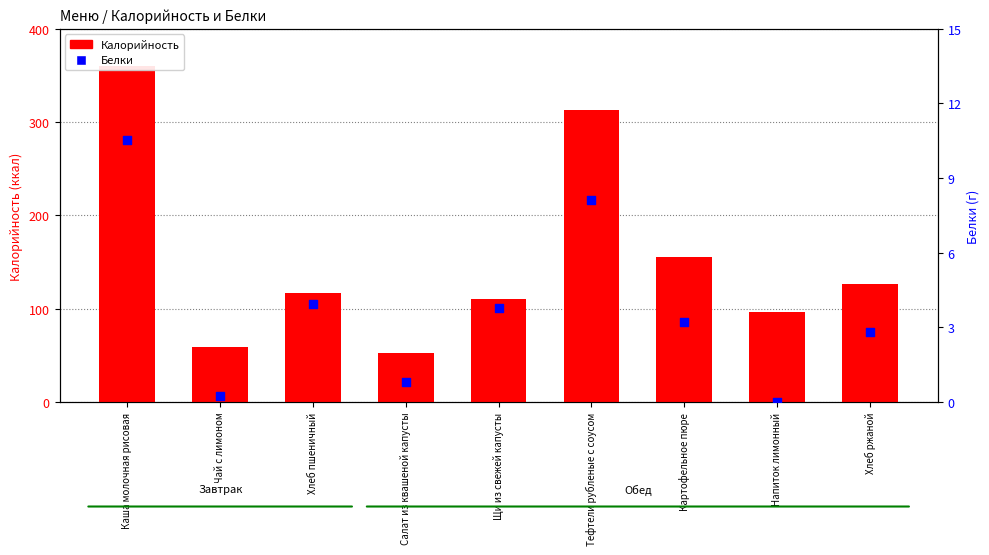

What are all the series names shown in the legend?

Калорийность, Белки